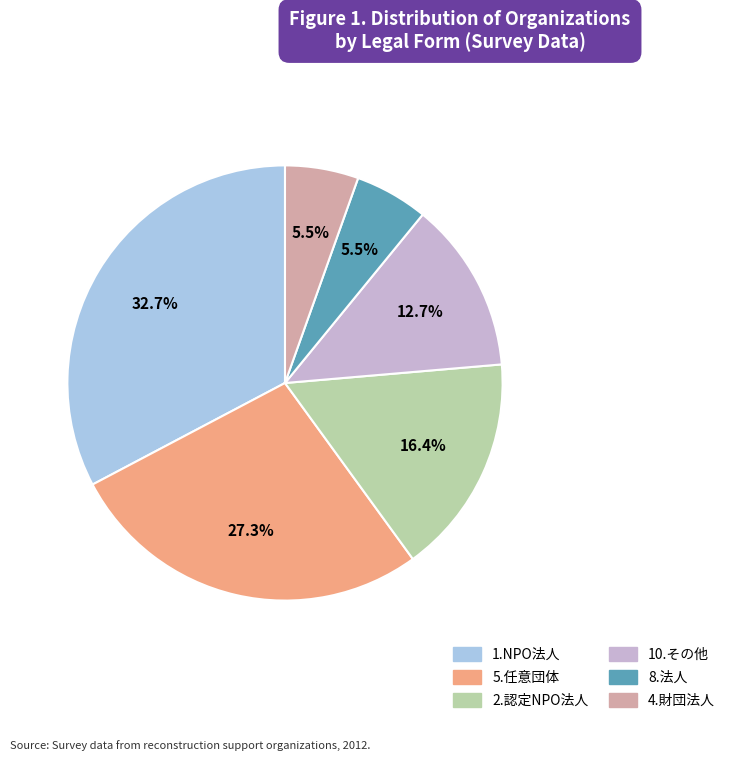

Is there a majority slice in this chart?

No